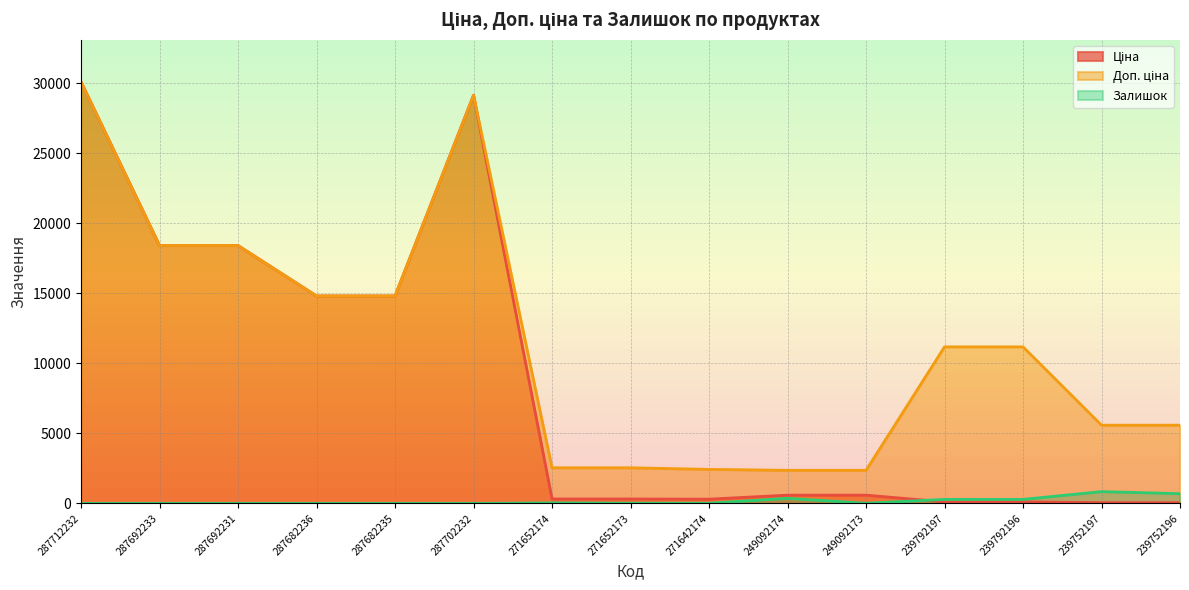

True or false: Ціна and Доп. ціна cross at least once.

False